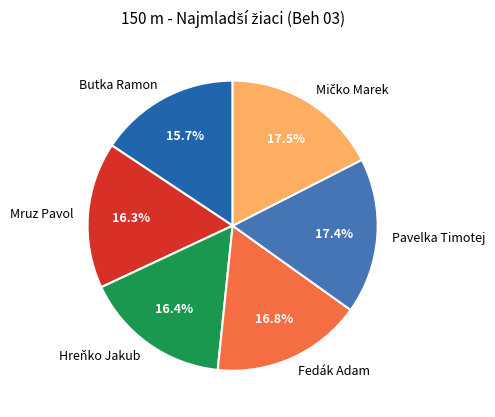

What is the smallest slice in the pie chart?

Butka Ramon